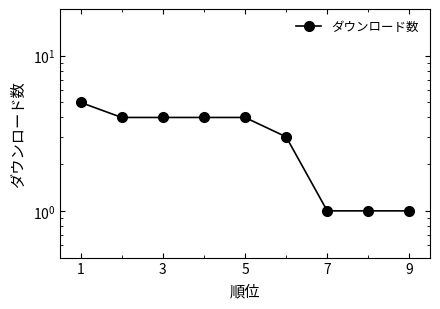

Where does the data first go above 4?

1